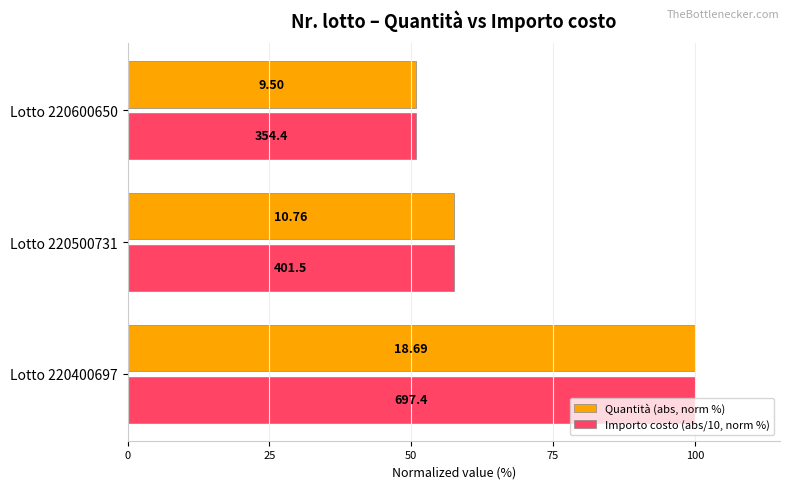

What are all the series names shown in the legend?

Quantità (abs, norm %), Importo costo (abs/10, norm %)